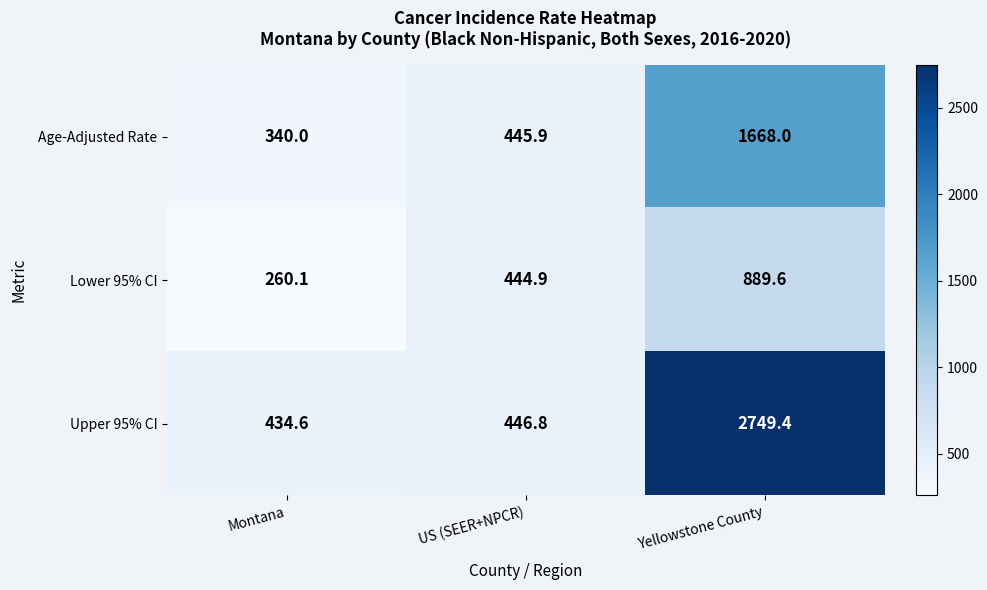

Read the Age-Adjusted Rate value at Yellowstone County.

1668.0